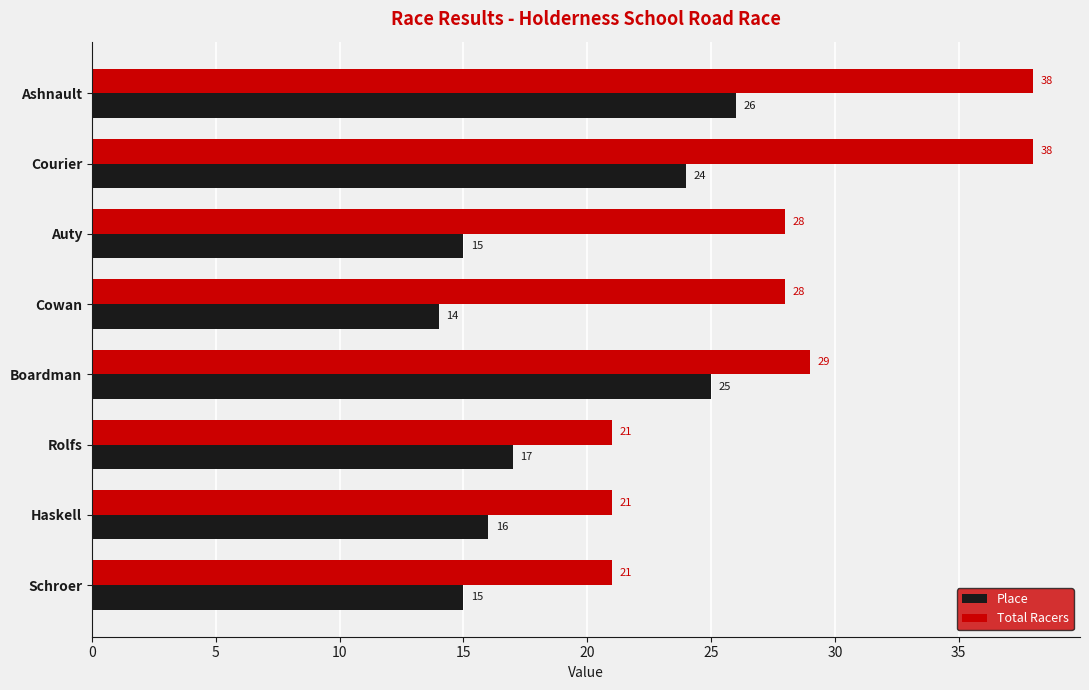

What is the sum of all Place values?

152